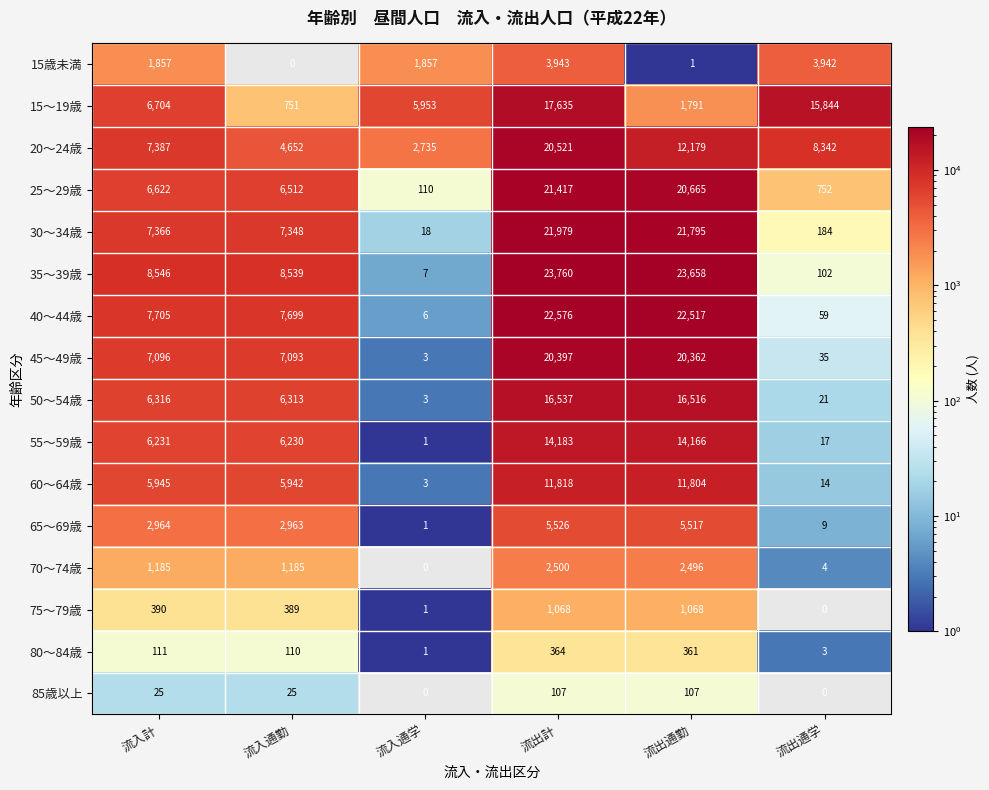

True or false: 20～24歳 has a value of 12179 at 流出通勤.

True